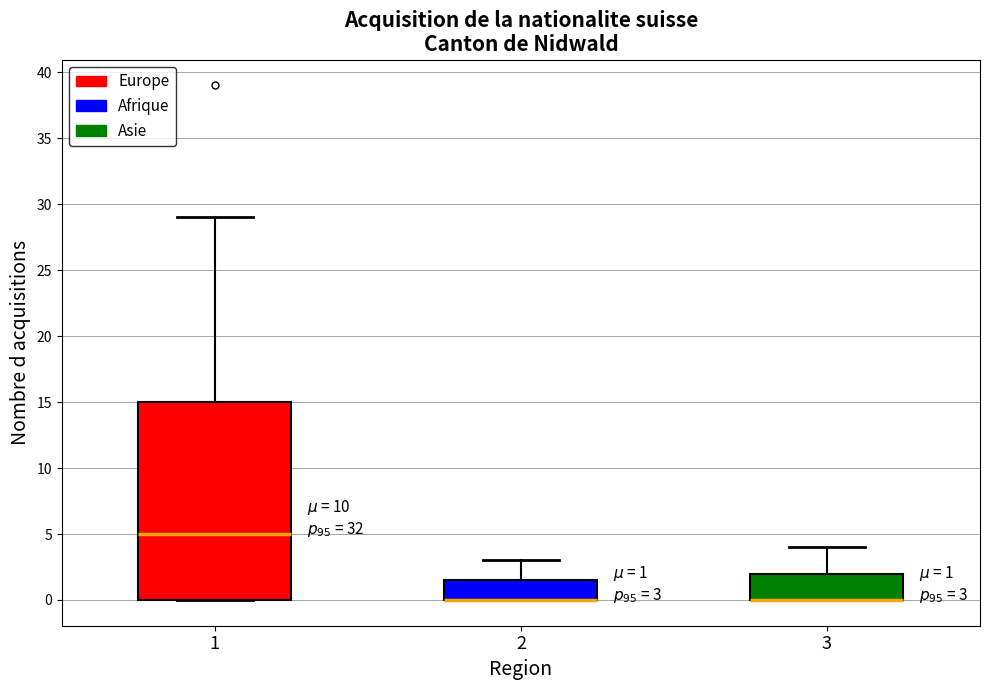

Which box is the tallest, from its lower edge to its upper edge?

1